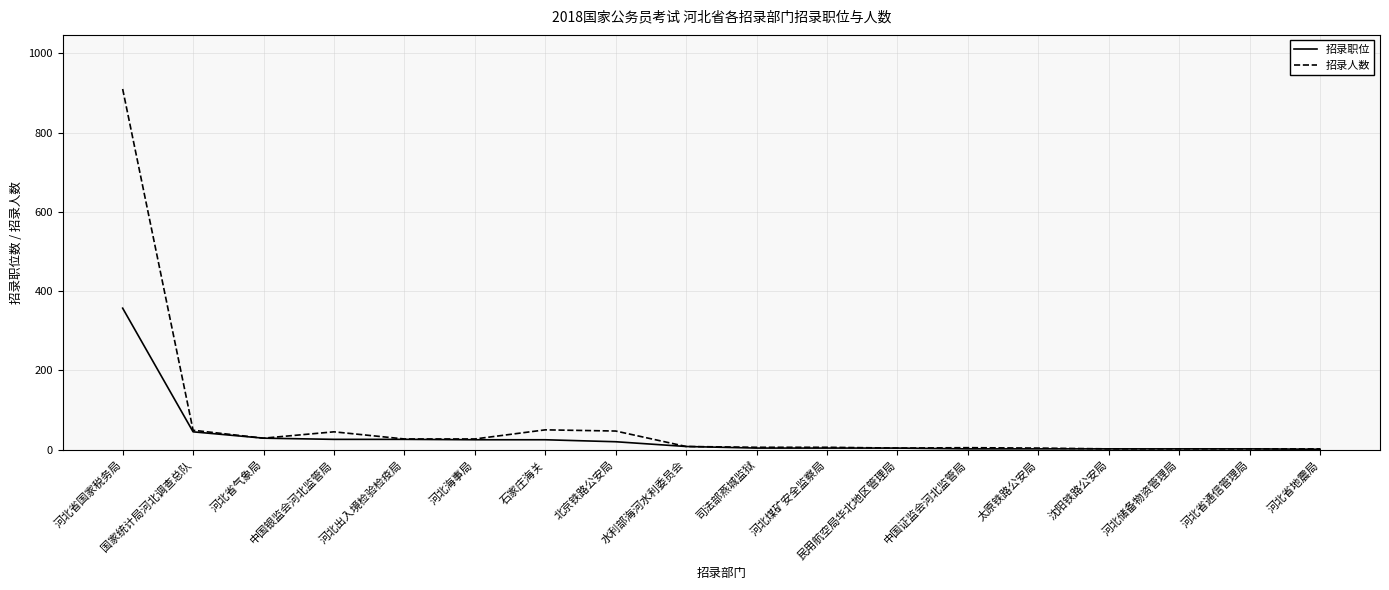

At which category is the sum across all series the highest?

河北省国家税务局